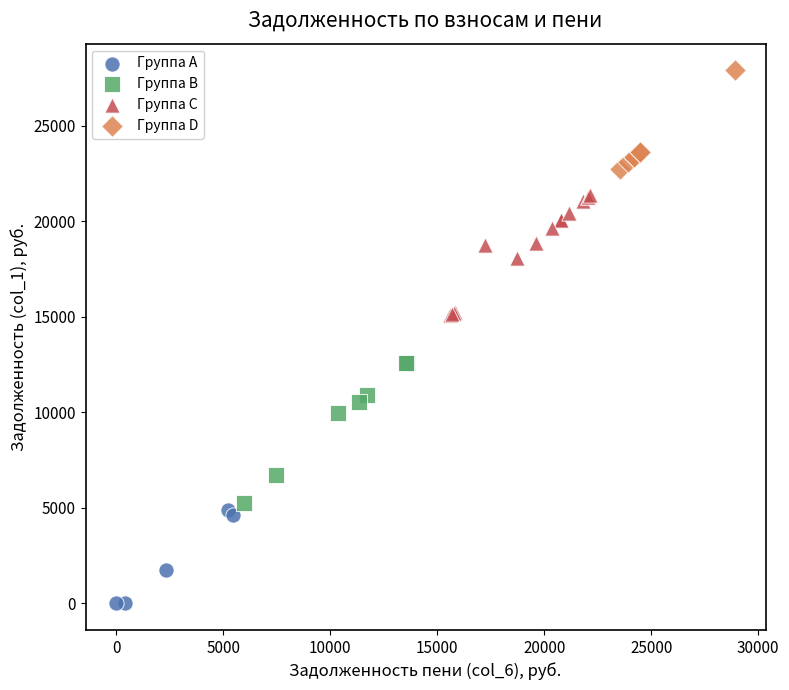

Which series has the widest spread of Y values?

Группа B